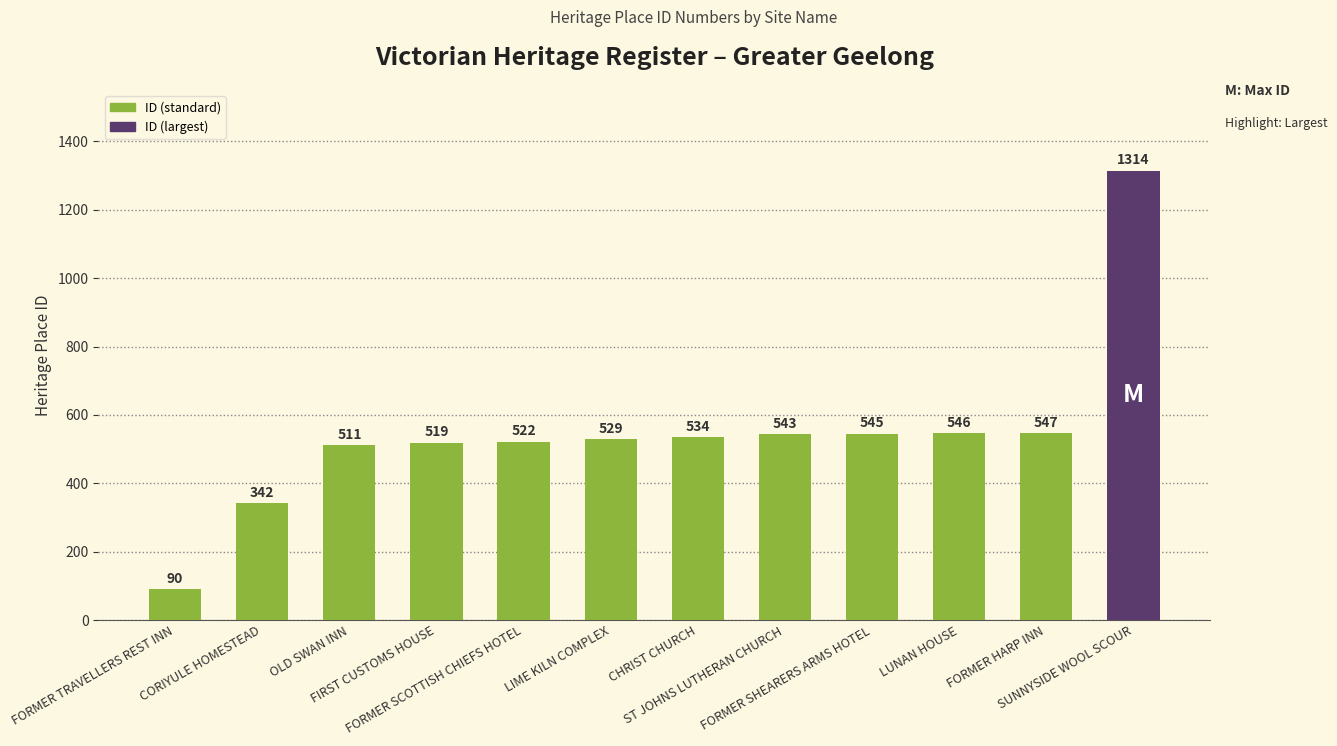

What is the sum of all values?

6542